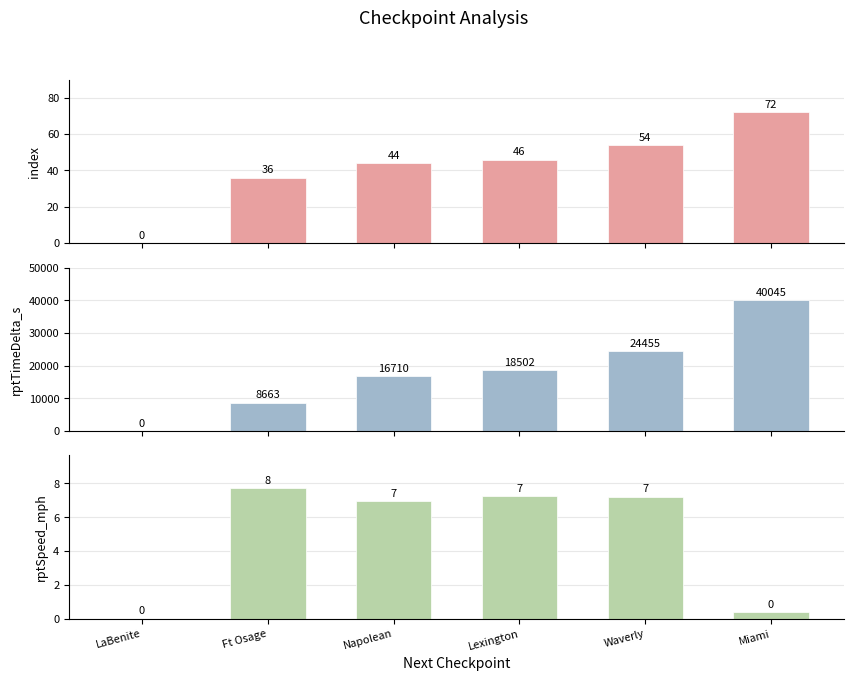

How many bars are there in each group?

3